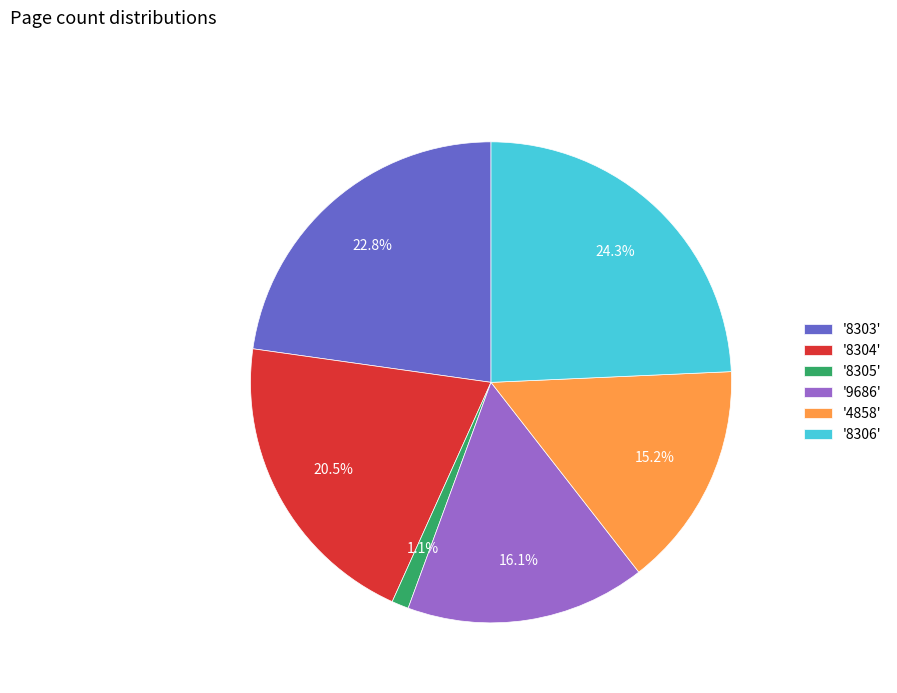

What is the ratio of the value at '8304' to the value at '8306'?

0.8